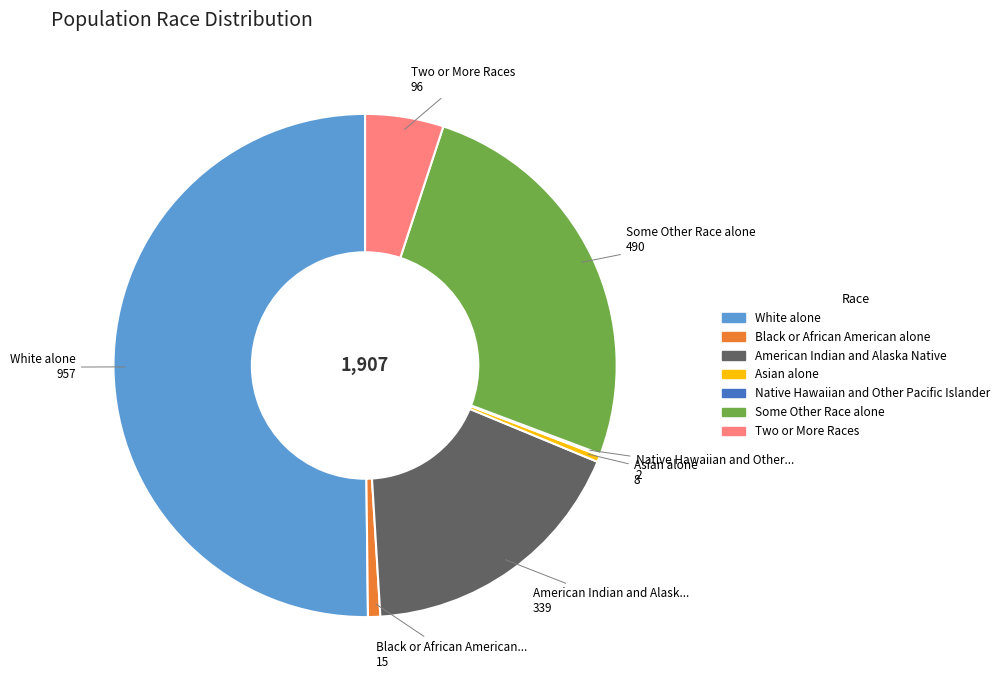

Which slice is the largest?

White alone